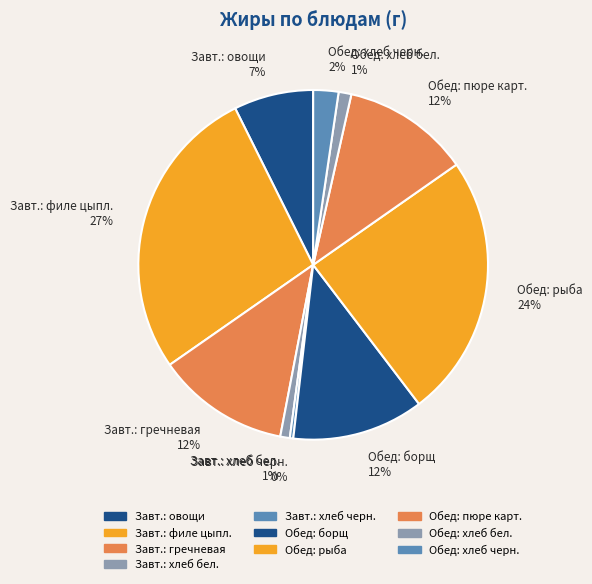

Approximately how many times larger is the value at Завт.: овощи 7% compared to Обед: рыба 24%?

0.3